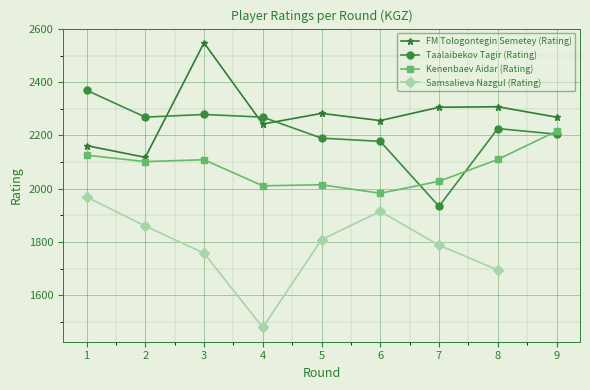

The Samsalieva Nazgul (Rating) series shows 2667.6 at 6. True or false?

False